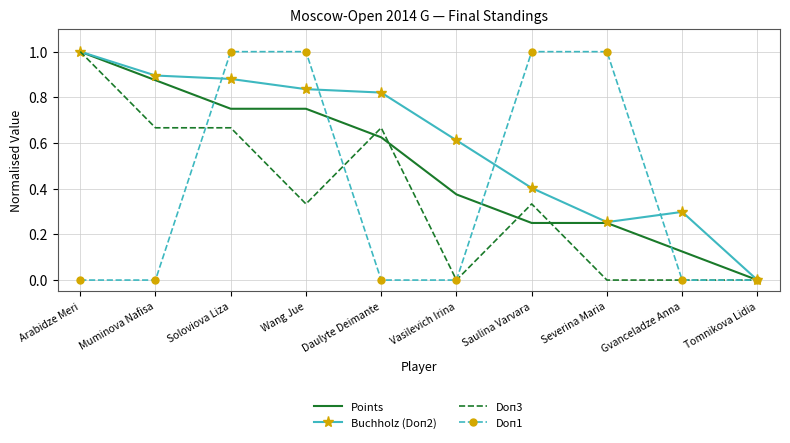

What position from the left is Arabidze Meri?

1